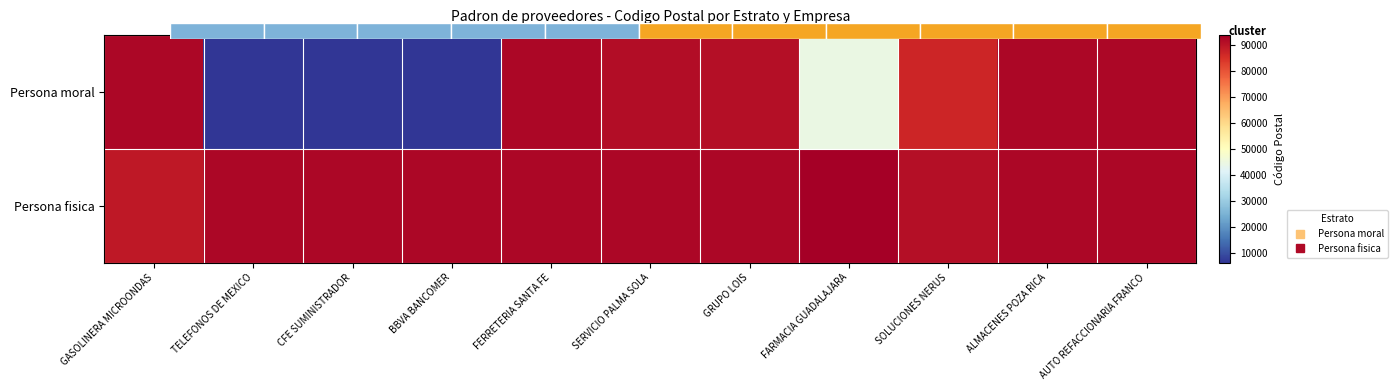

Is it true that Persona fisica equals 155810 at FERRETERIA SANTA FE?

False